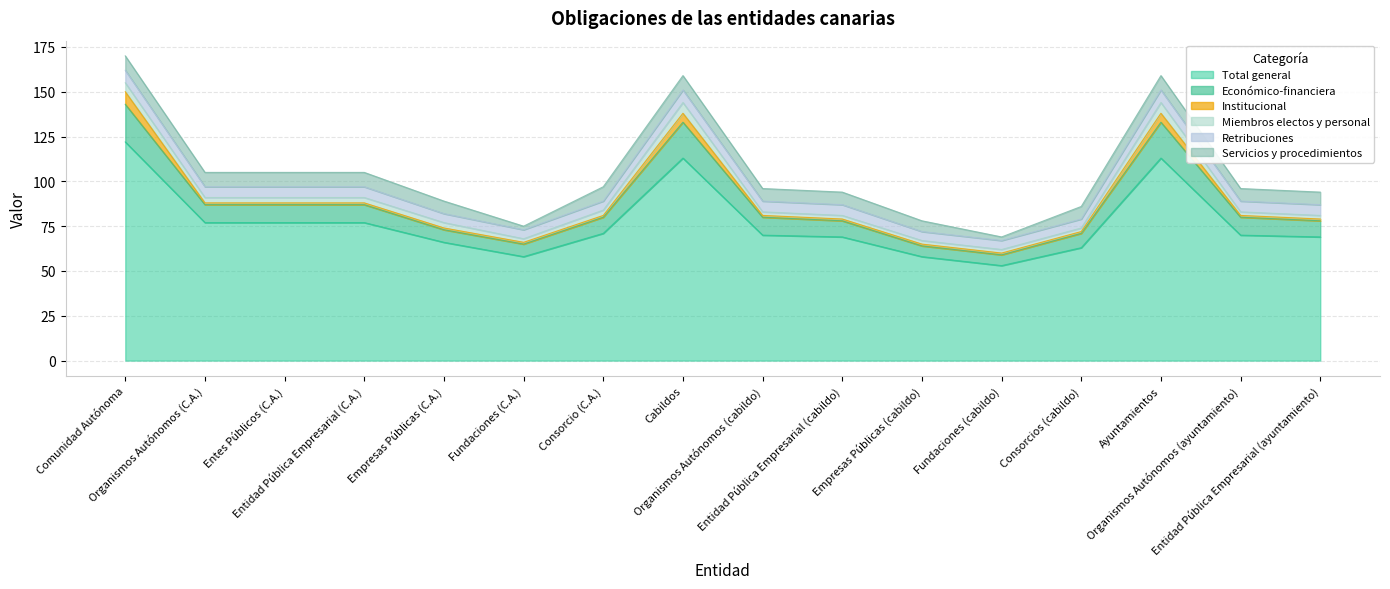

What is the sum of the Servicios y procedimientos values at Comunidad Autónoma and Consorcio (C.A.)?

16